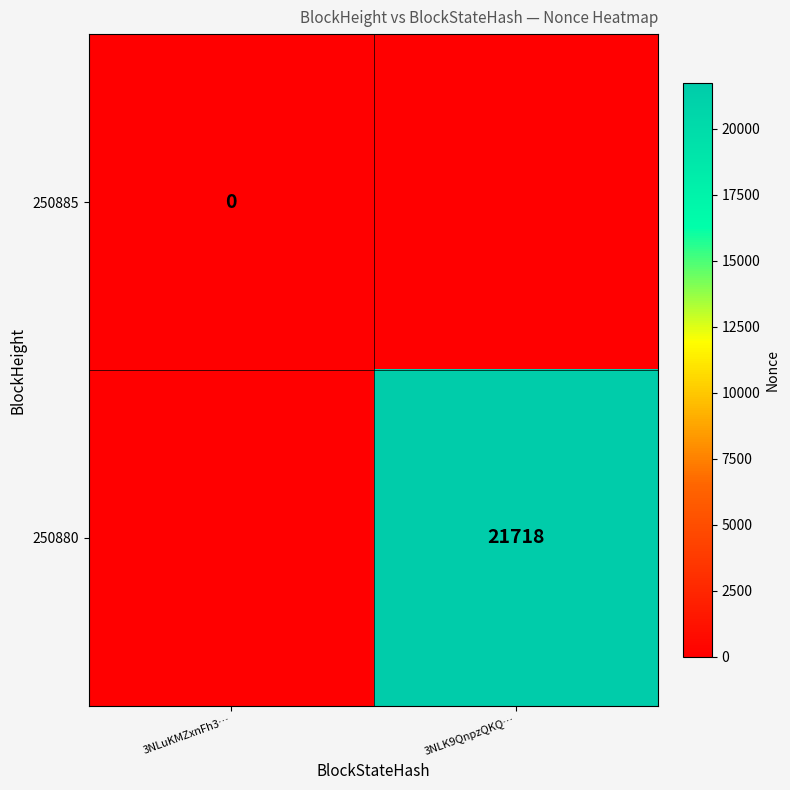

Is the value of 250885 at 3NLuKMZxnFh3… greater than the value of 250880 at 3NLK9QnpzQKQ…?

No